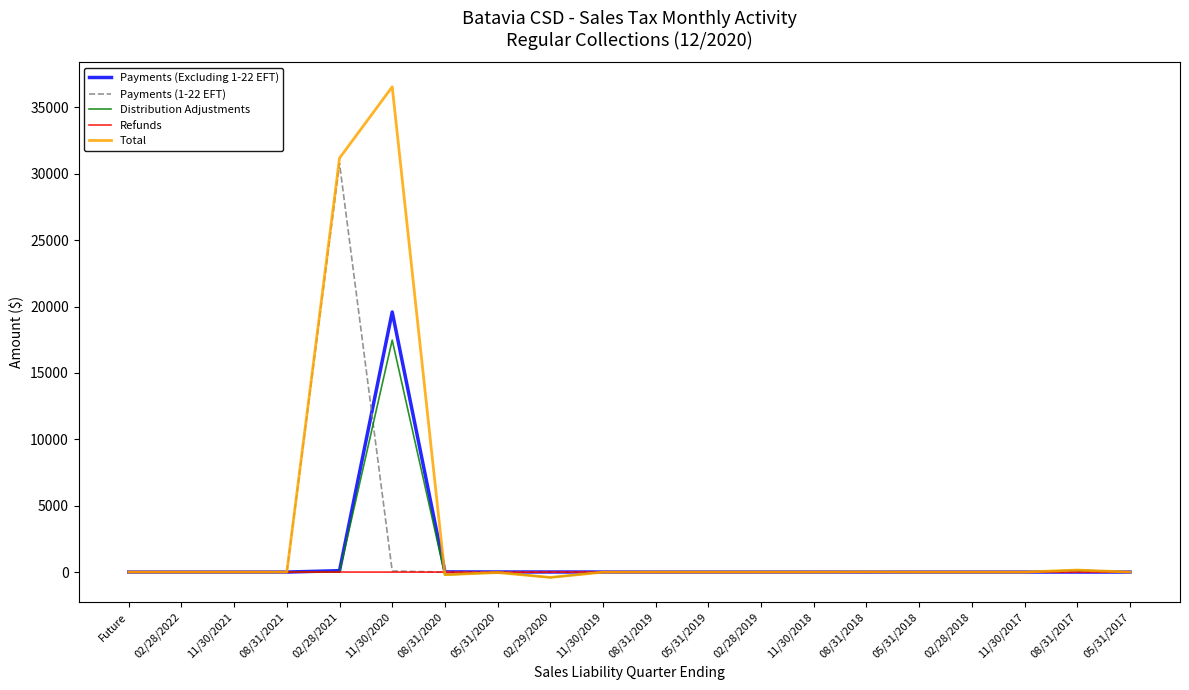

Which series has the largest total across all categories?

Total